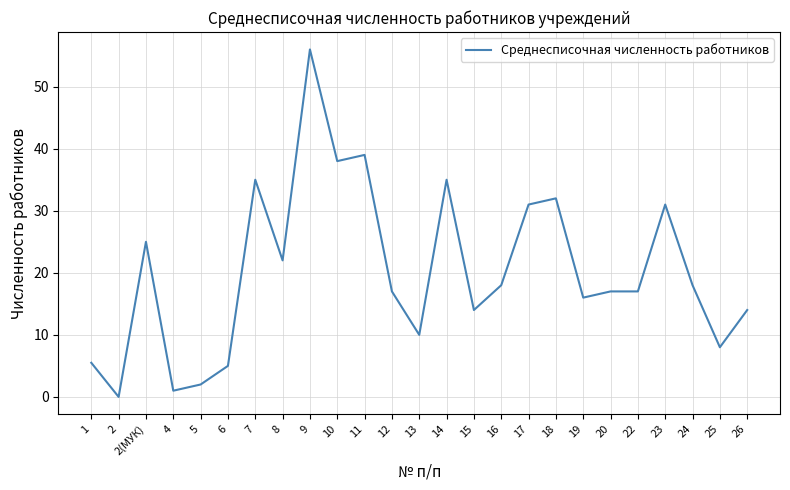

At which category does the chart reach its peak across all series?

9